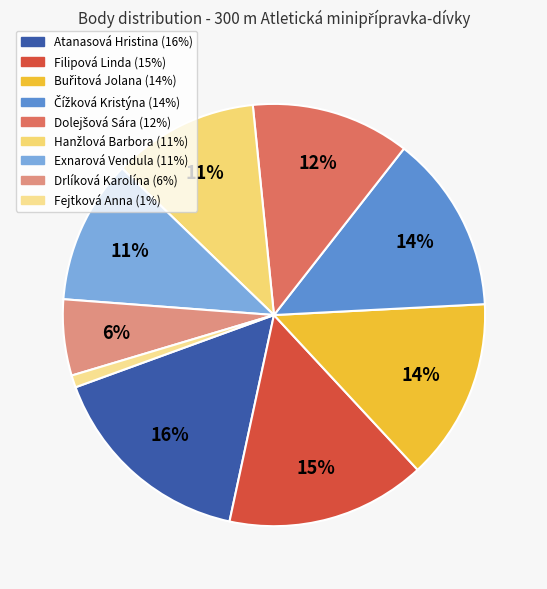

What portion of the pie excludes Exnarová Vendula?

89.0%